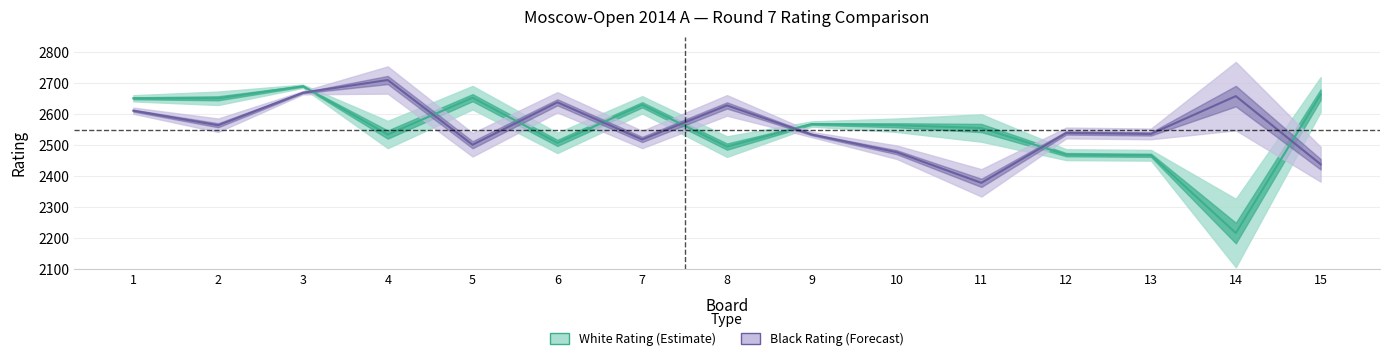

How many data points in Black Rating (Forecast) are above 2539?

7